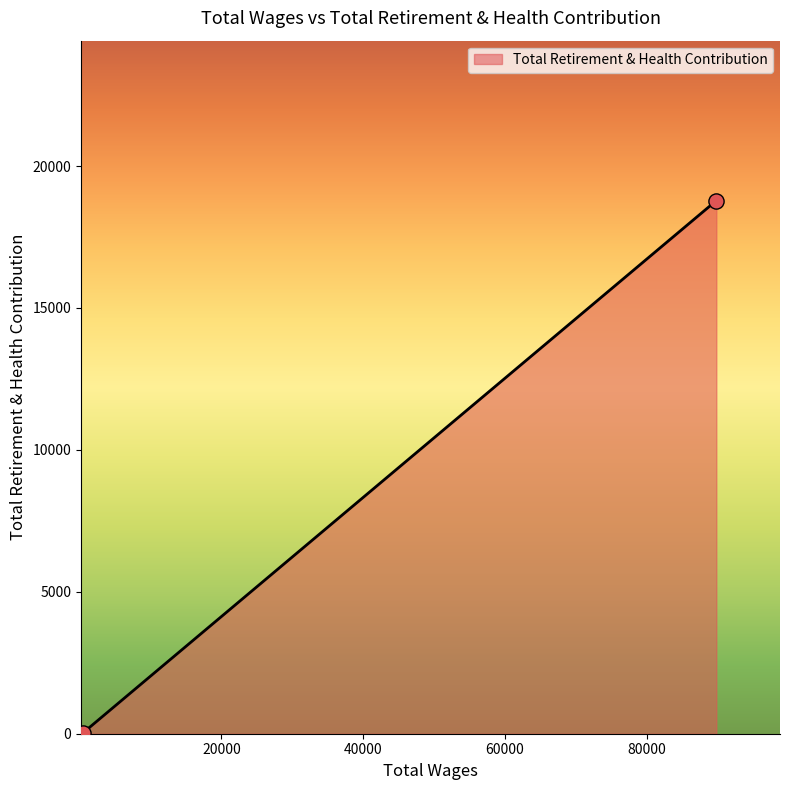

What is the difference between the maximum and minimum values?

18784